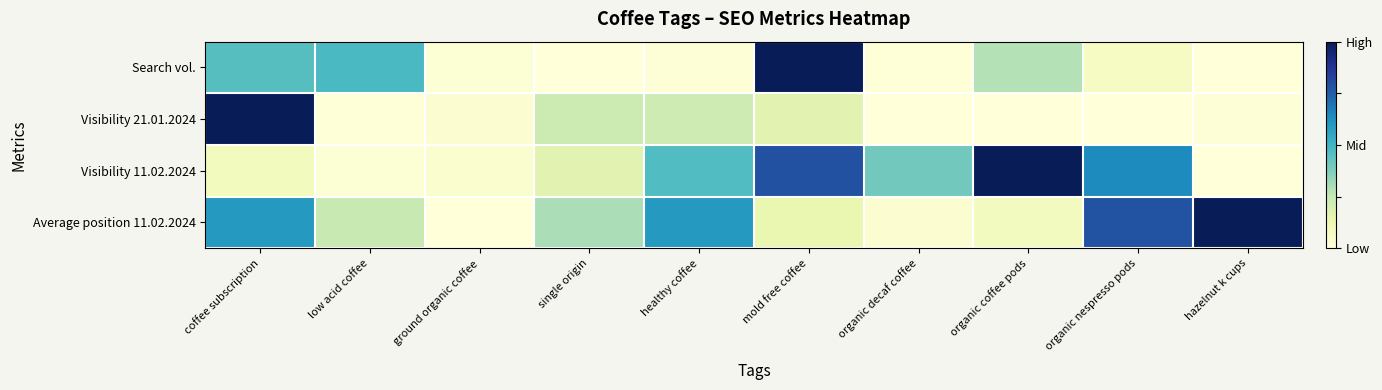

Reading left to right, list all the values displayed in this chart.

Search vol.: coffee subscription=0.5	low acid coffee=0.5	ground organic coffee=0.0	single origin=0.0	healthy coffee=0.0	mold free coffee=1.0	organic decaf coffee=0.0	organic coffee pods=0.3	organic nespresso pods=0.1	hazelnut k cups=0.0
Visibility 21.01.2024: coffee subscription=1.0	low acid coffee=0.0	ground organic coffee=0.0	single origin=0.2	healthy coffee=0.2	mold free coffee=0.2	organic decaf coffee=0.0	organic coffee pods=0.0	organic nespresso pods=0.0	hazelnut k cups=0.0
Visibility 11.02.2024: coffee subscription=0.1	low acid coffee=0.0	ground organic coffee=0.0	single origin=0.2	healthy coffee=0.5	mold free coffee=0.8	organic decaf coffee=0.4	organic coffee pods=1.0	organic nespresso pods=0.6	hazelnut k cups=0.0
Average position 11.02.2024: coffee subscription=0.6	low acid coffee=0.2	ground organic coffee=0.0	single origin=0.3	healthy coffee=0.6	mold free coffee=0.1	organic decaf coffee=0.0	organic coffee pods=0.1	organic nespresso pods=0.8	hazelnut k cups=1.0